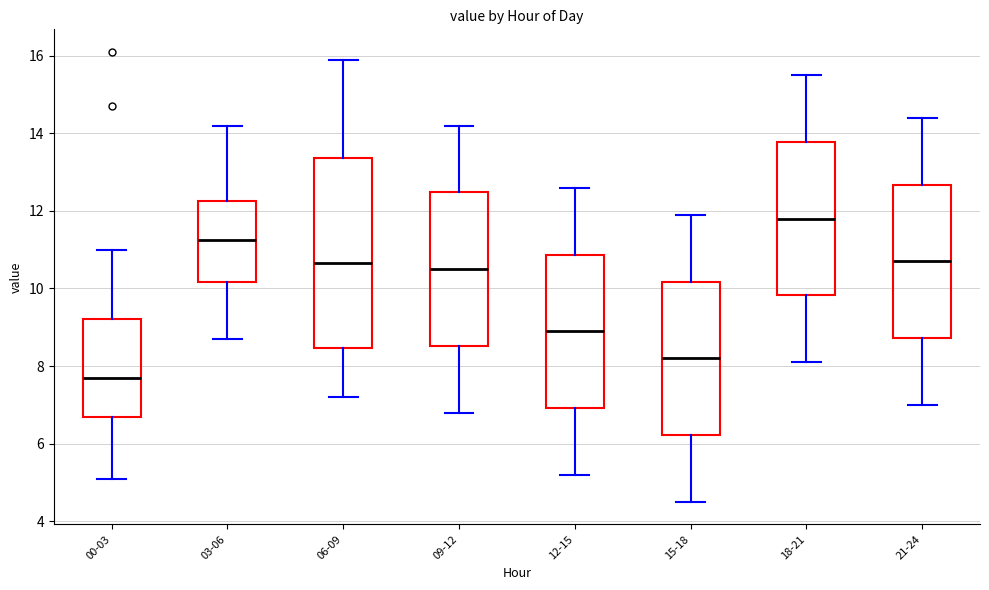

Comparing the boxes themselves (not the whiskers), which one is the tallest?

06-09